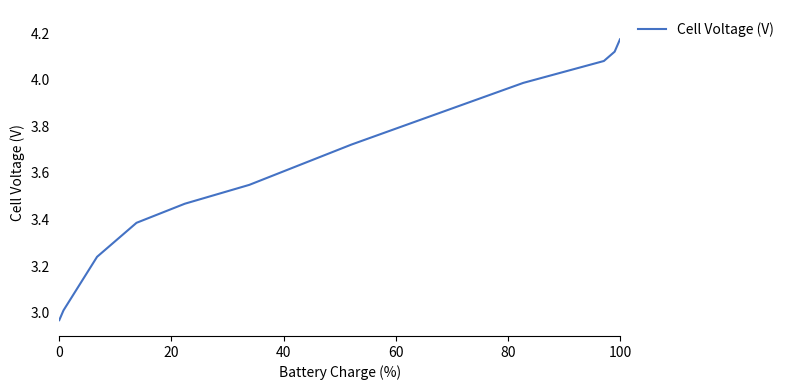

What is the difference between the maximum and minimum values?

1.2